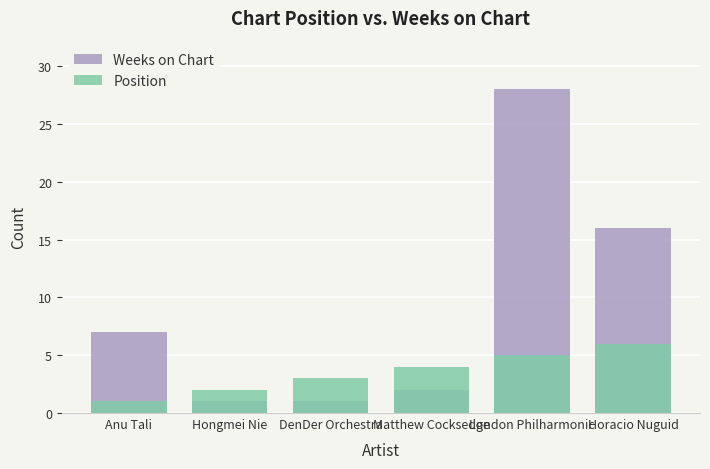

What is the sum of the Weeks on Chart values at Hongmei Nie and Matthew Cocksedge?

3